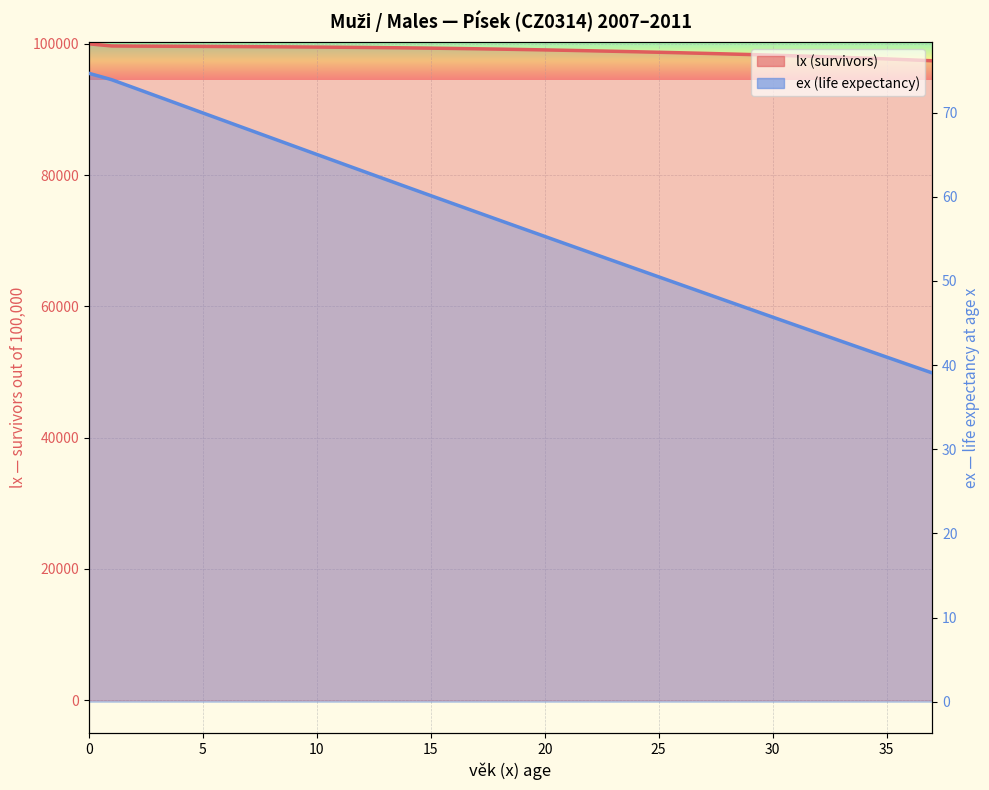

True or false: lx and ex intersect in this chart.

False